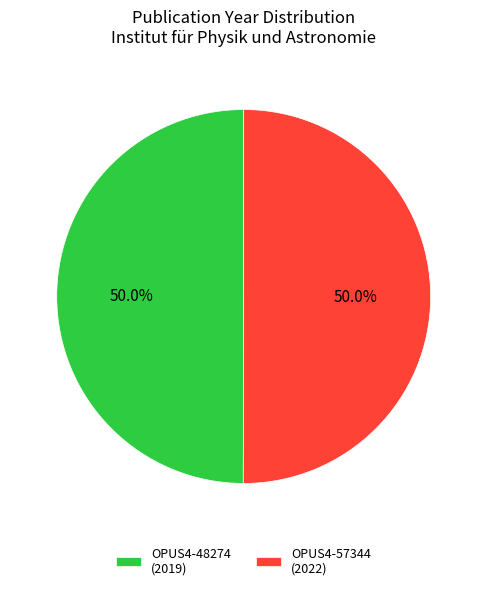

What is the ratio of the value at OPUS4-48274 (2019) to the value at OPUS4-57344 (2022)?

1.0